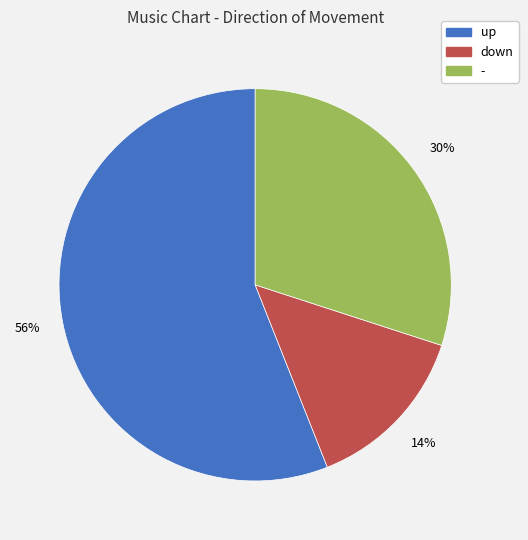

Is it true that down is 14% of the pie?

True